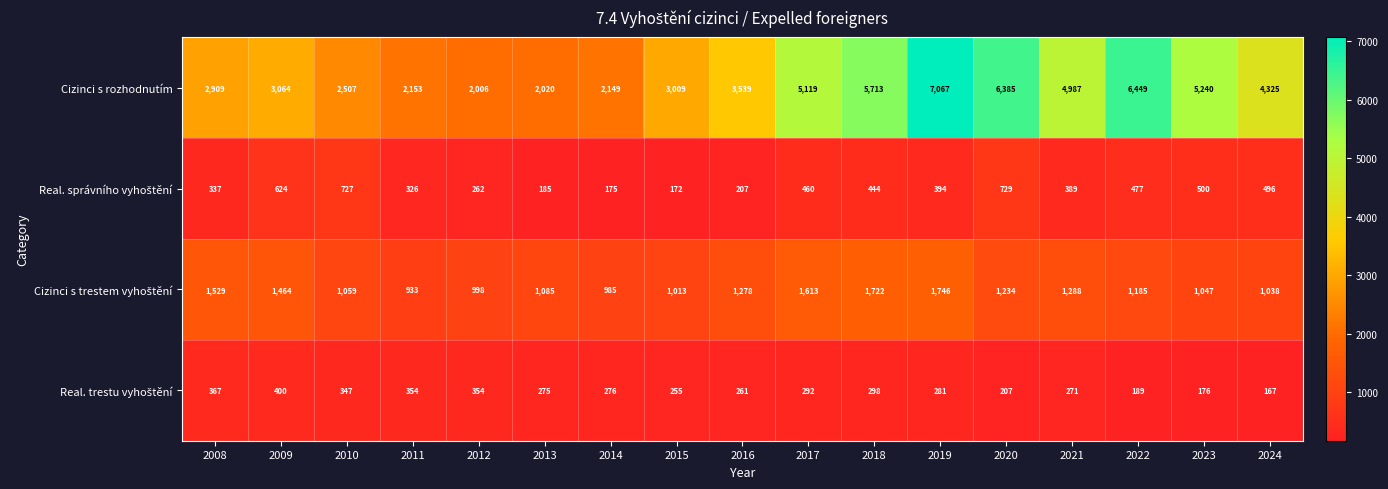

What is the highest value of the Cizinci s rozhodnutím series?

7067